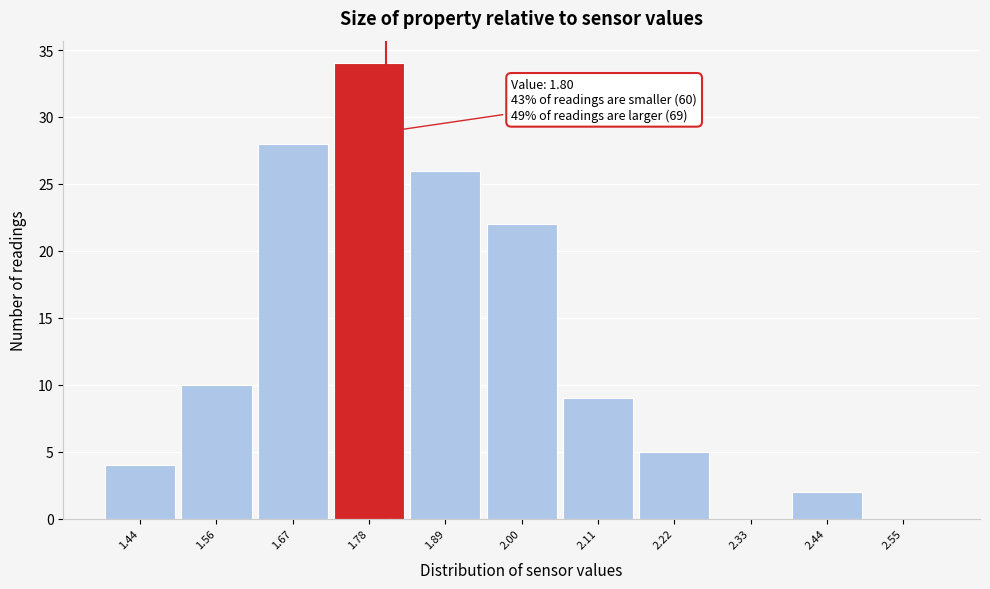

Which range on the x-axis has the tallest bar?

1.72 to 1.83